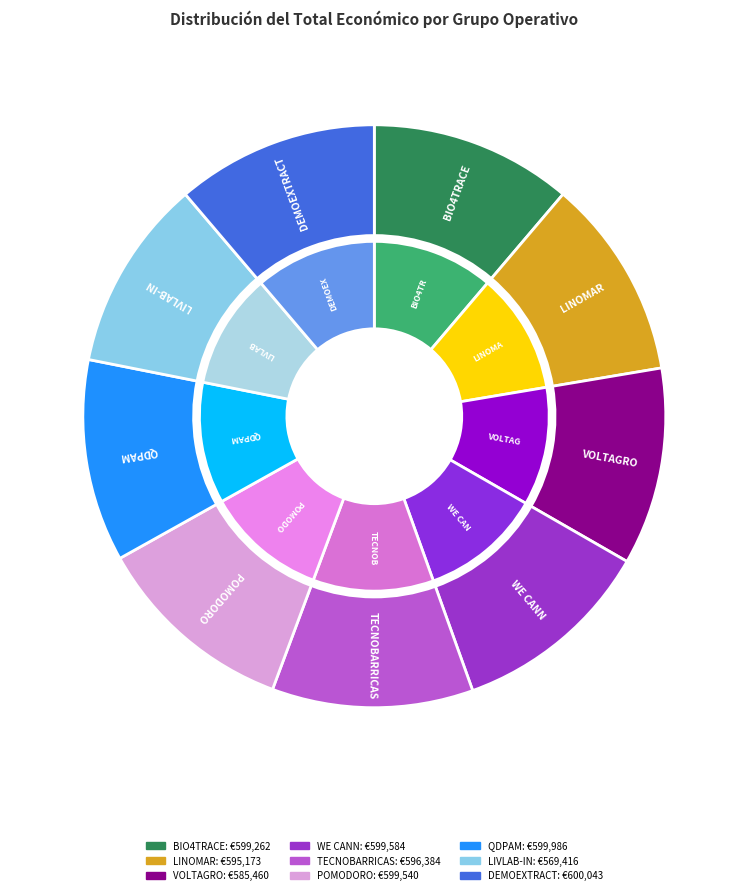

Approximately how many times larger is the value at QDPAM compared to DEMOEXTRACT?

1.0